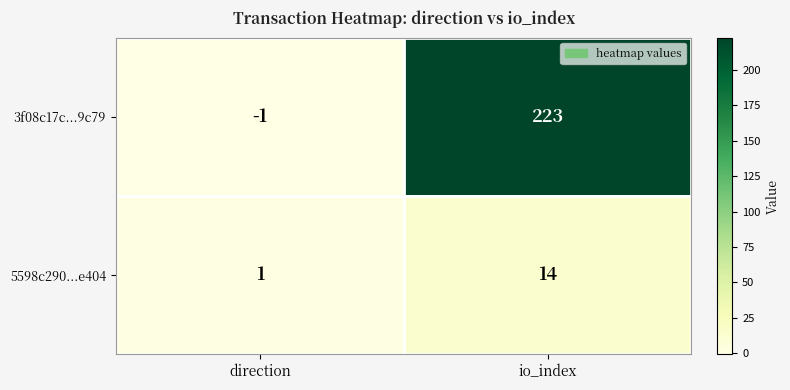

What is the difference between the maximum and minimum values in the 5598c290...e404 series?

13